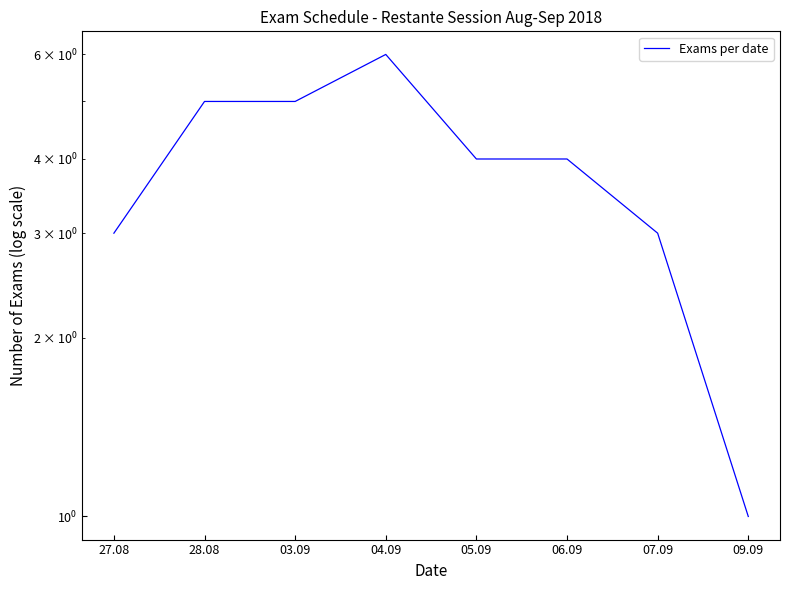

Where does the data first go above 4?

28.08